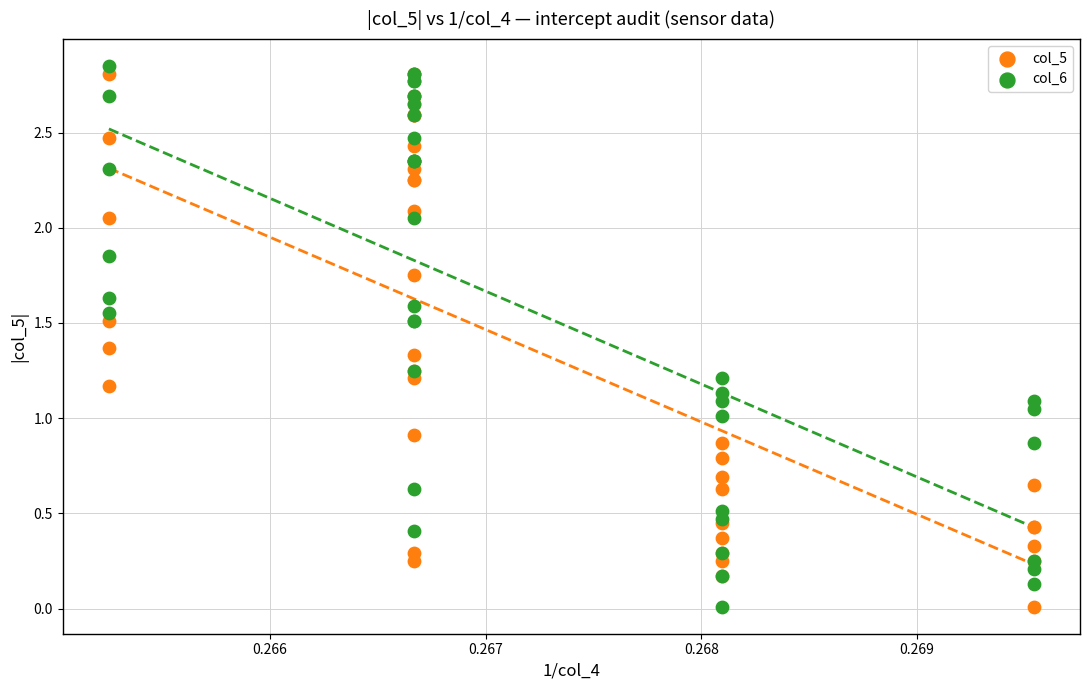

What are all the series names shown in the legend?

col_5, col_6